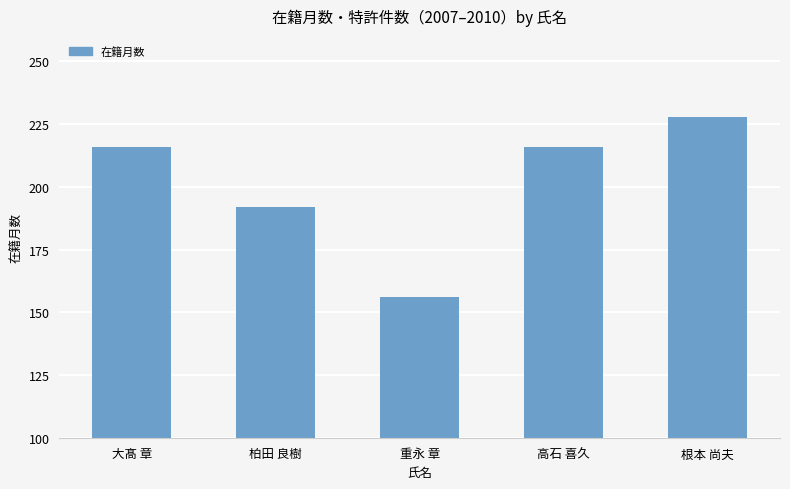

What is the sum of the values at 大髙 章 and 高石 喜久?

432